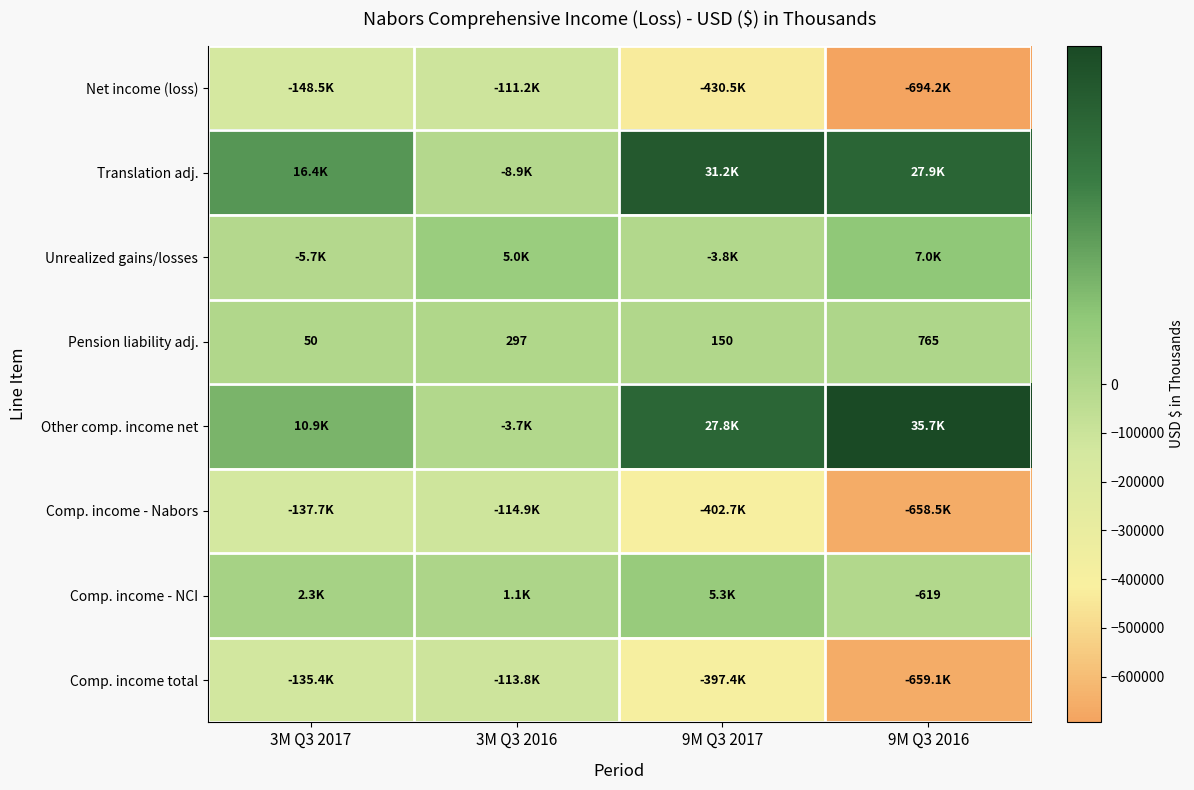

True or false: Comp. income - NCI has a value of -940 at 9M Q3 2016.

False